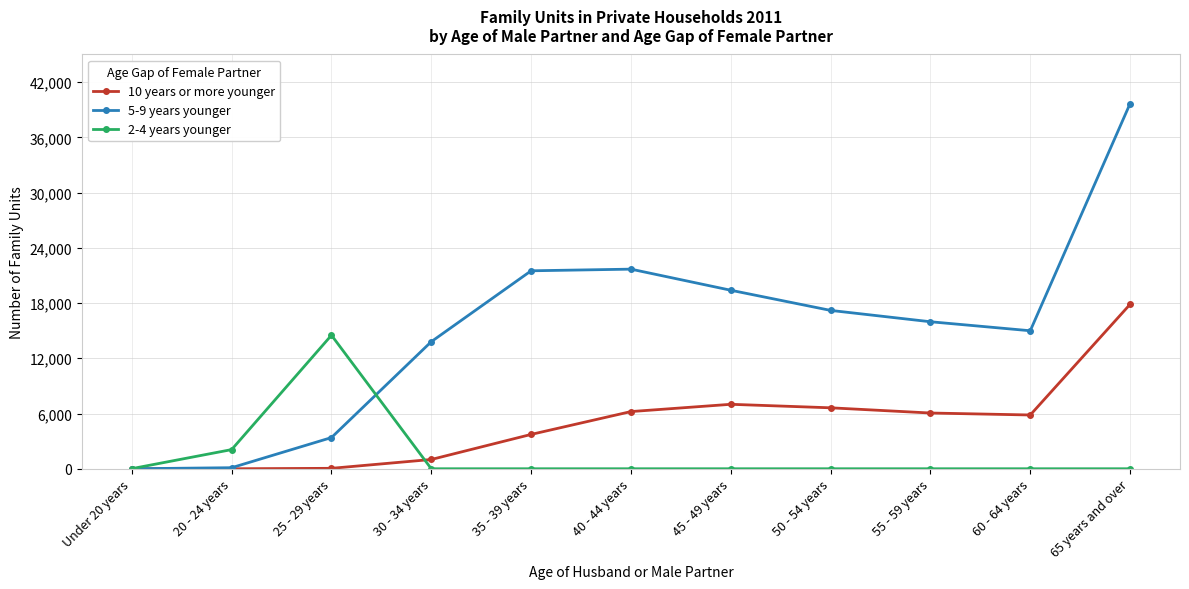

Which series has the largest total across all categories?

5-9 years younger